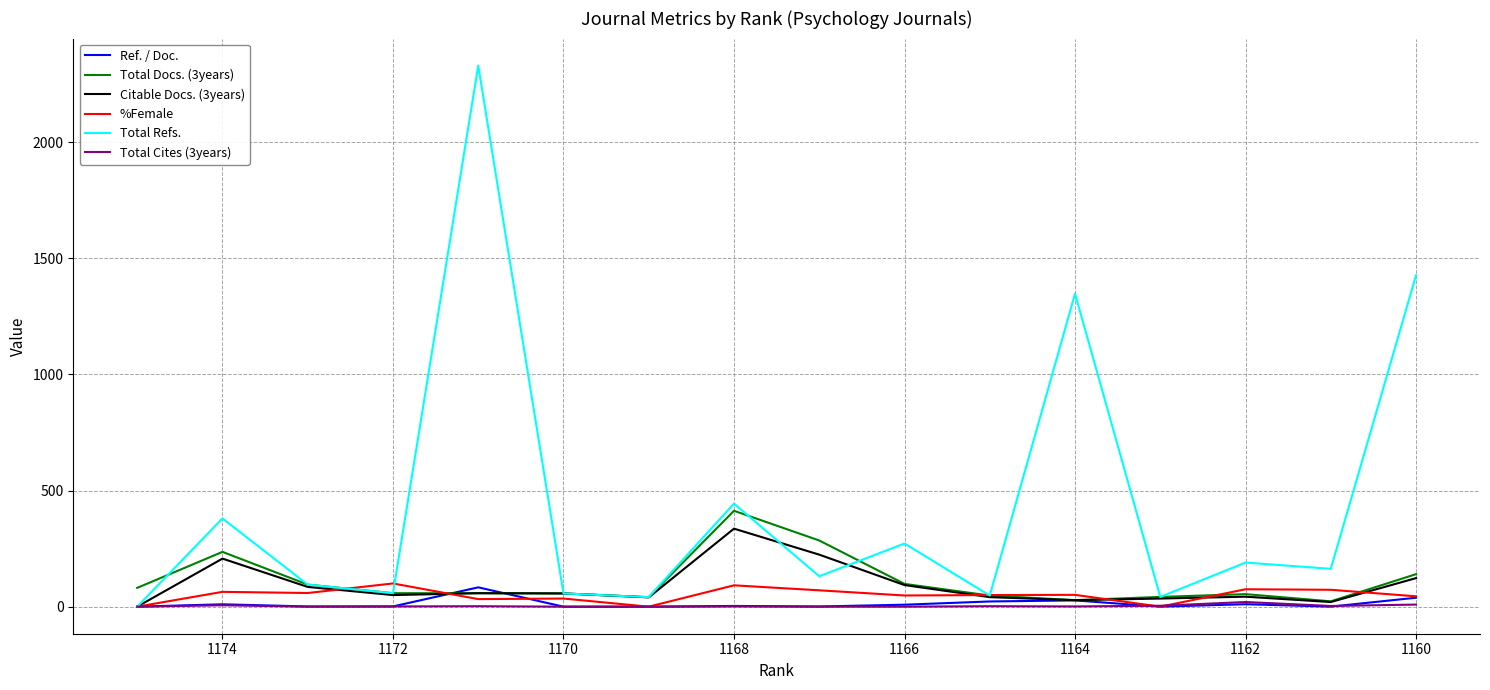

What is the sum of all %Female values?

794.0